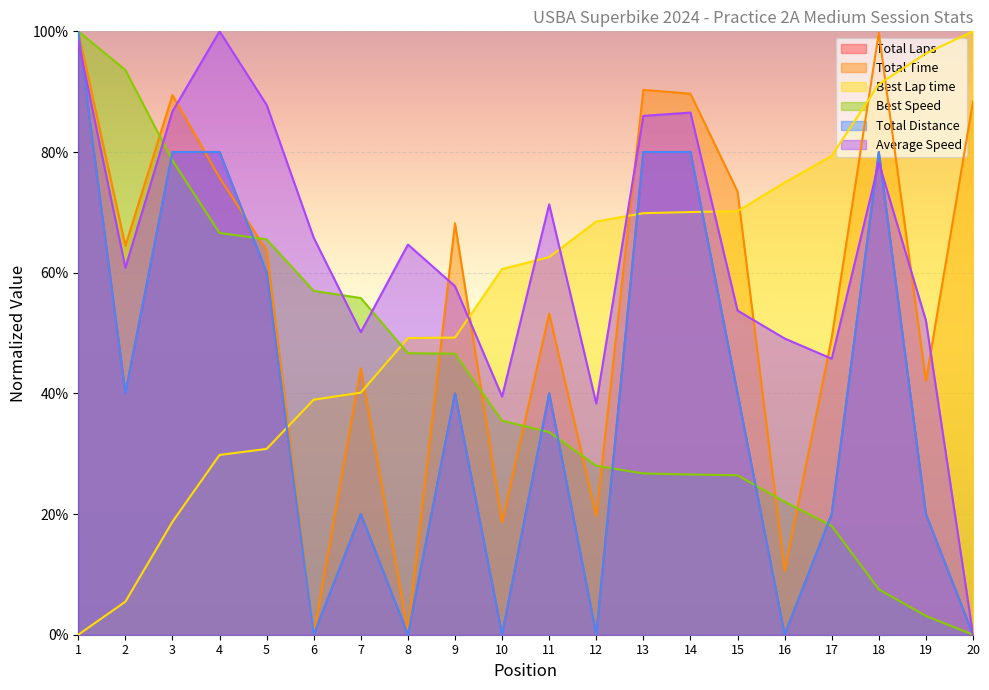

Between 11 and 14, which is larger?

14